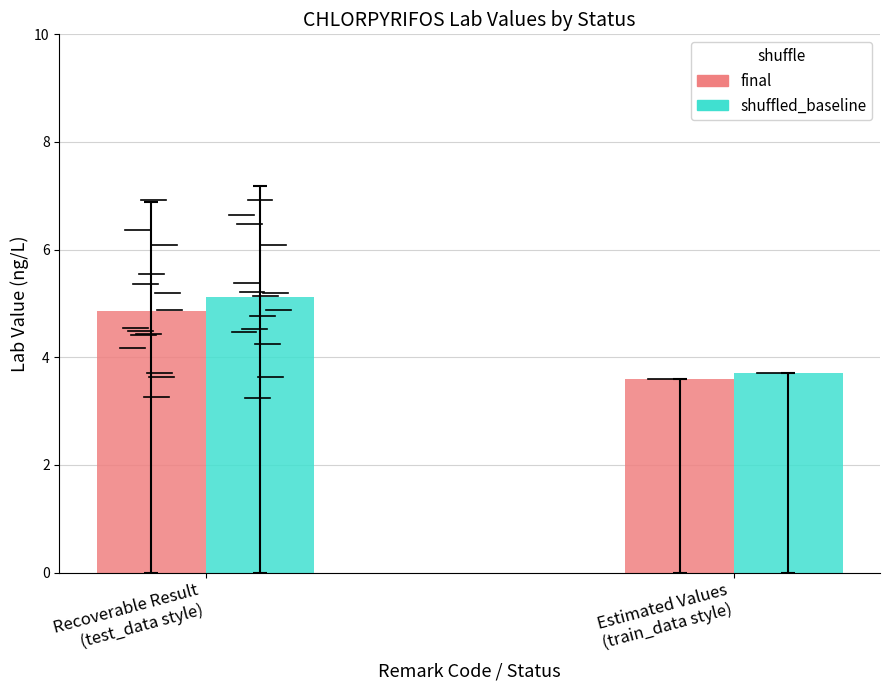

At which label is shuffled_baseline closest to 4?

Estimated Values
(train_data style)